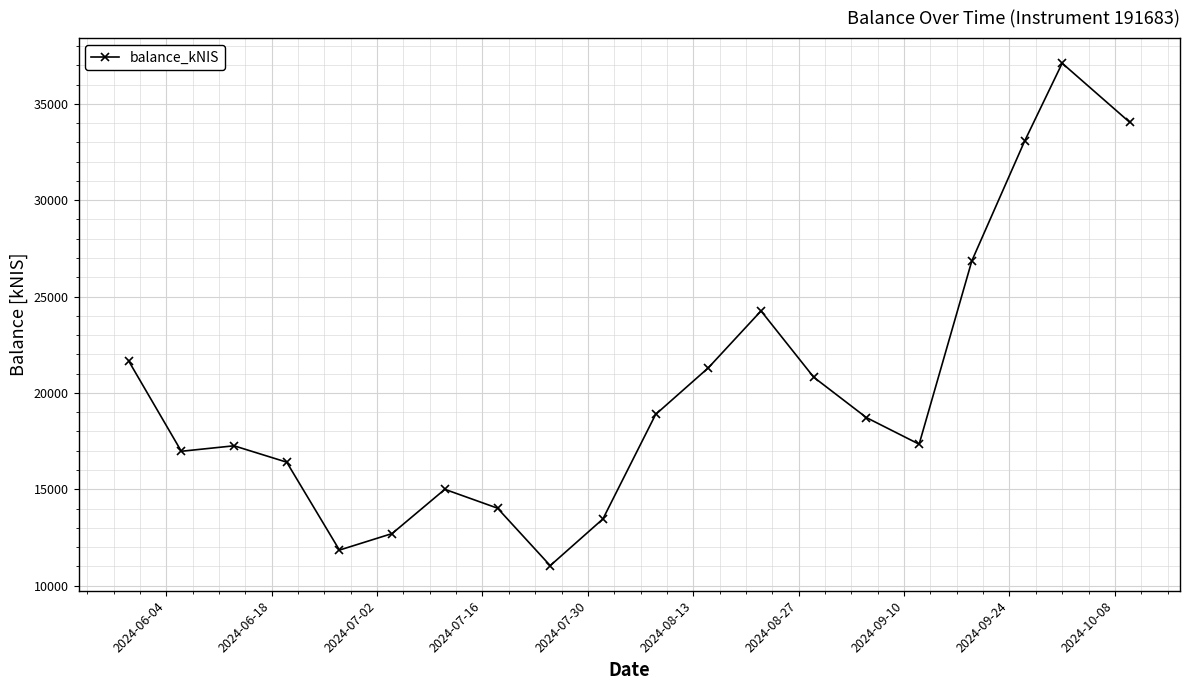

What is the value of the 8th point from the left?

14019.2